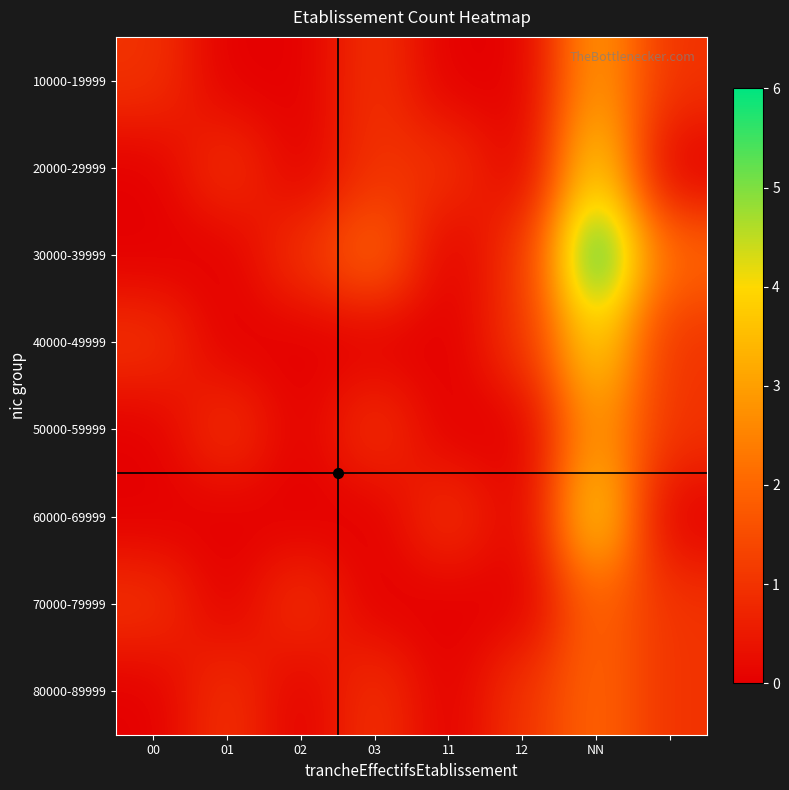

Reading right to left, what are all the values shown in this chart?

10000-19999: 1	3	0	0	1	0	0	1
20000-29999: 0	4	0	1	1	0	1	0
30000-39999: 2	6	1	0	2	1	0	0
40000-49999: 1	4	1	0	0	0	0	1
50000-59999: 1	3	0	0	1	0	1	0
60000-69999: 0	4	0	1	0	0	0	0
70000-79999: 1	2	0	0	0	1	0	1
80000-89999: 1	2	1	0	1	0	1	0